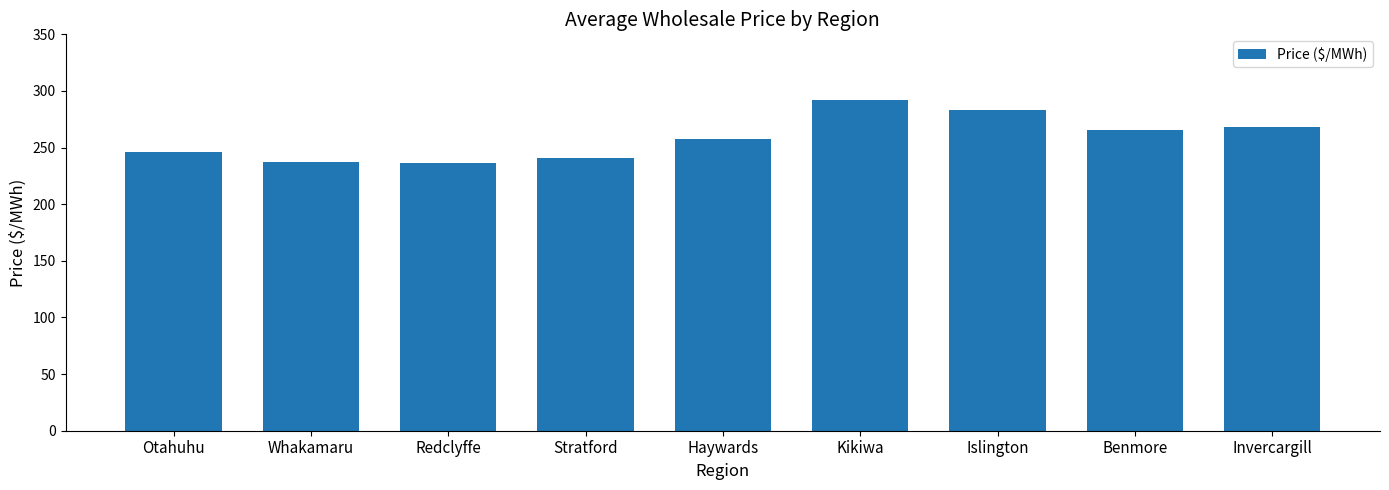

Is it true that the value at Benmore is 265.8?

True